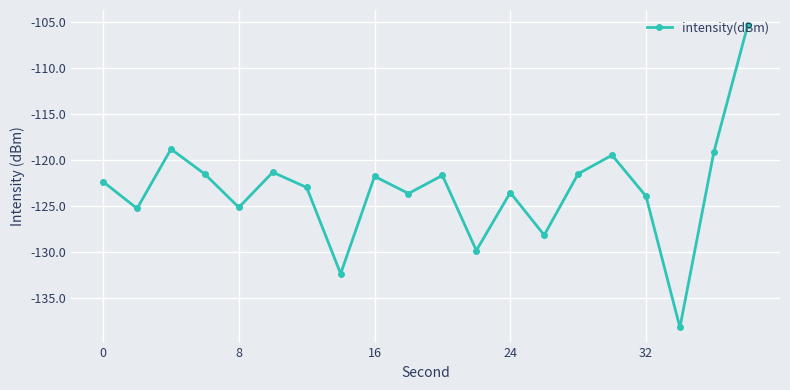

What is the value of the 17th point from the left?

-124.0